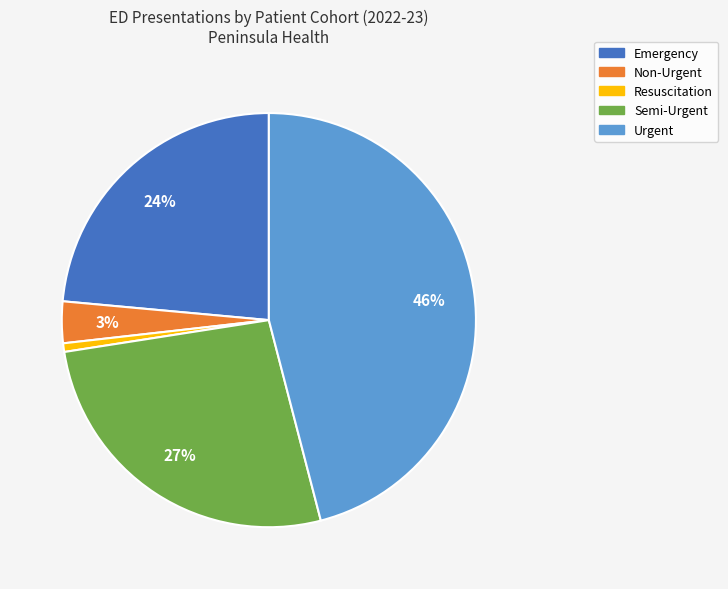

Between Semi-Urgent and Non-Urgent, which is larger?

Semi-Urgent